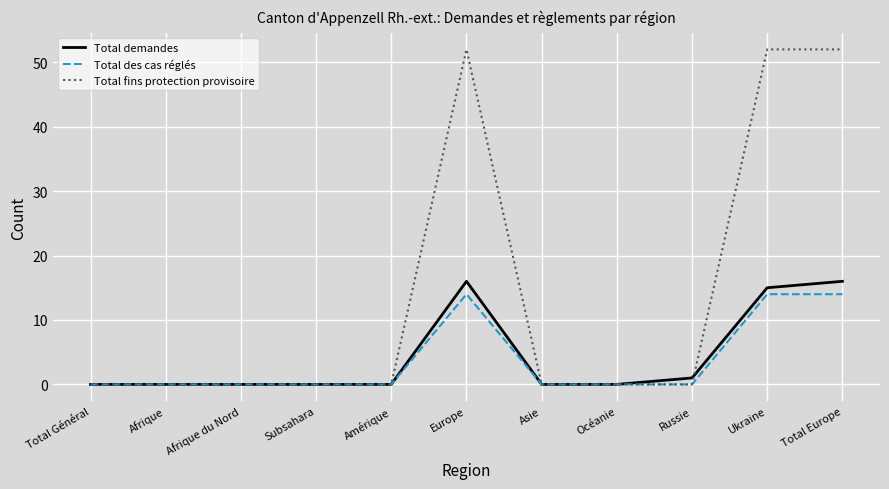

True or false: Total fins protection provisoire has more than 0 interior local peaks.

True